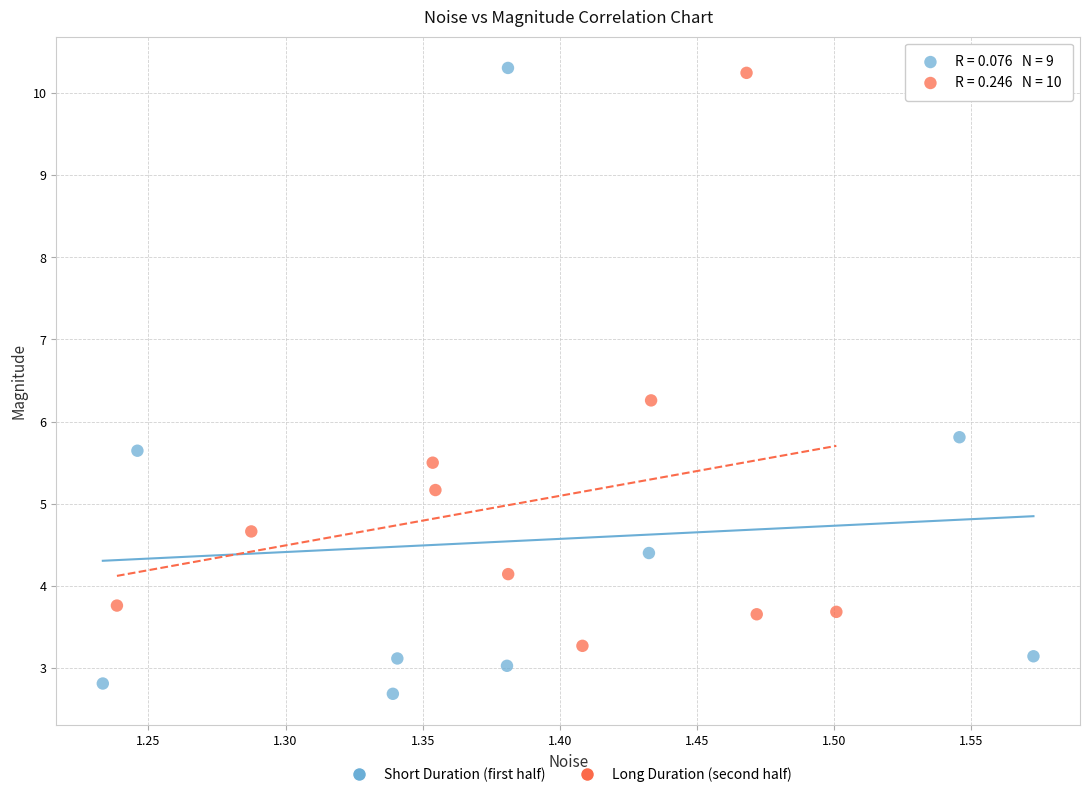

What are all the series names shown in the legend?

Short Duration (first half), Long Duration (second half)